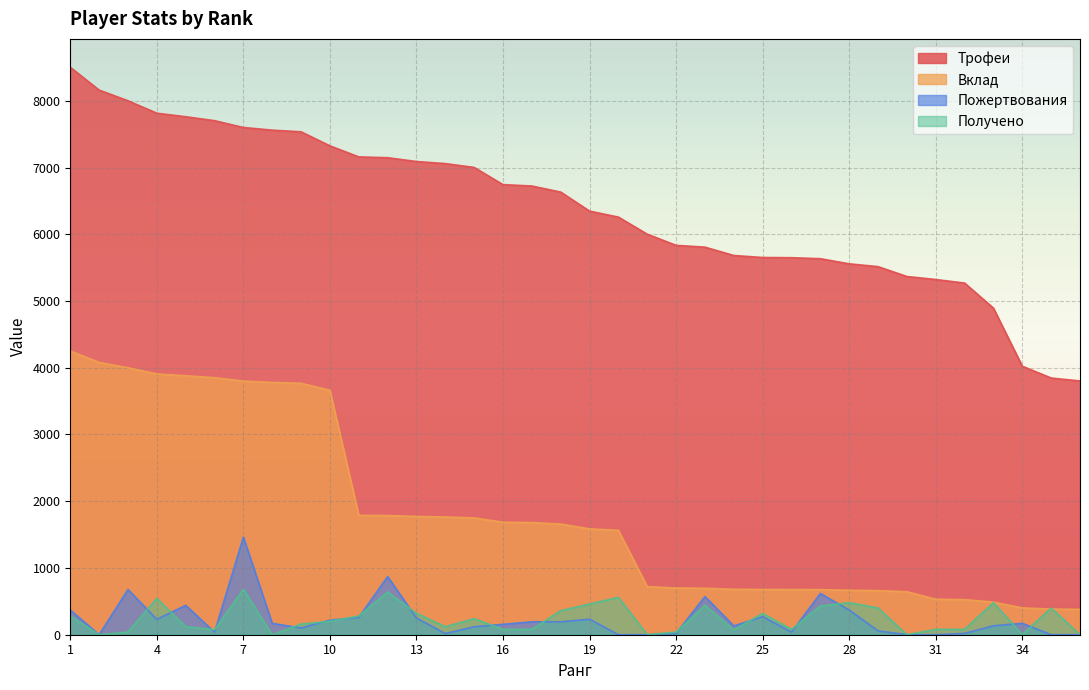

Reading right to left, list all the values displayed in this chart.

Трофеи: 3802	3846	4023	4893	5269	5322	5367	5515	5557	5634	5649	5652	5682	5807	5834	6001	6257	6347	6632	6723	6744	7001	7059	7090	7147	7159	7325	7535	7560	7600	7702	7761	7814	8000	8160	8502
Вклад: 380	384	402	489	526	532	644	661	666	676	677	678	681	696	700	720	1564	1586	1658	1680	1686	1750	1764	1772	1786	1789	3662	3767	3780	3800	3851	3880	3907	4000	4080	4251
Пожертвования: 0	0	171	134	20	0	0	58	370	618	40	271	132	572	20	0	0	232	194	194	156	119	18	250	871	260	218	101	170	1462	38	441	231	678	0	370
Получено: 0	400	0	480	80	80	0	400	480	430	80	320	72	440	40	0	560	460	360	80	80	240	120	320	640	280	200	160	0	680	75	120	544	40	0	280